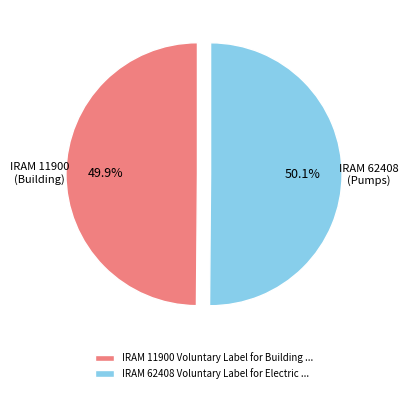

To the nearest percent, what is the average slice percentage?

50%